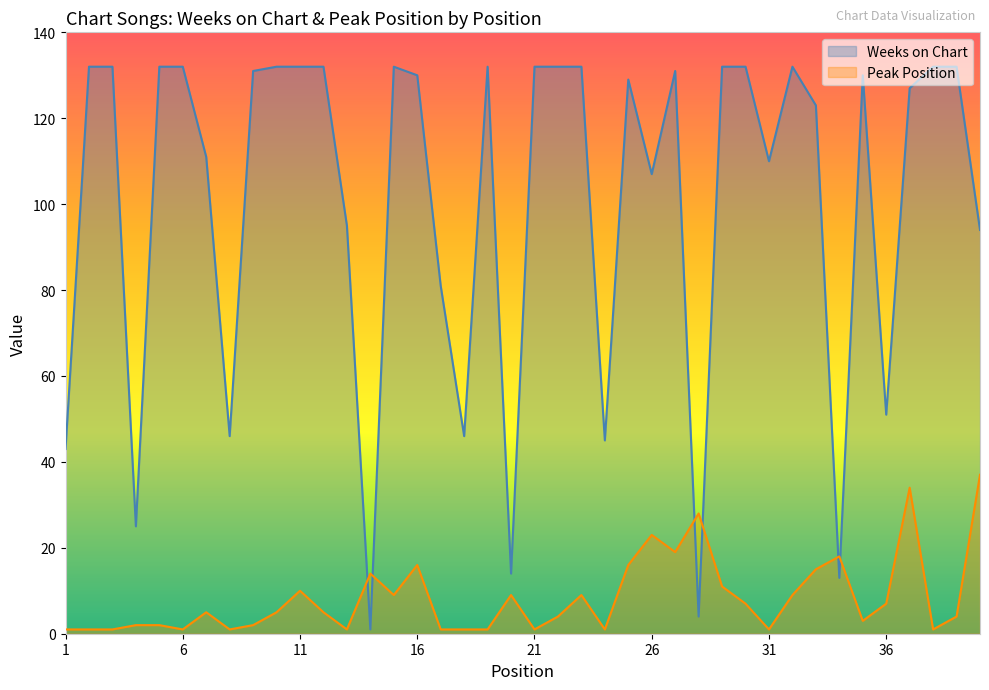

At which category does Peak Position reach its first local peak?

7